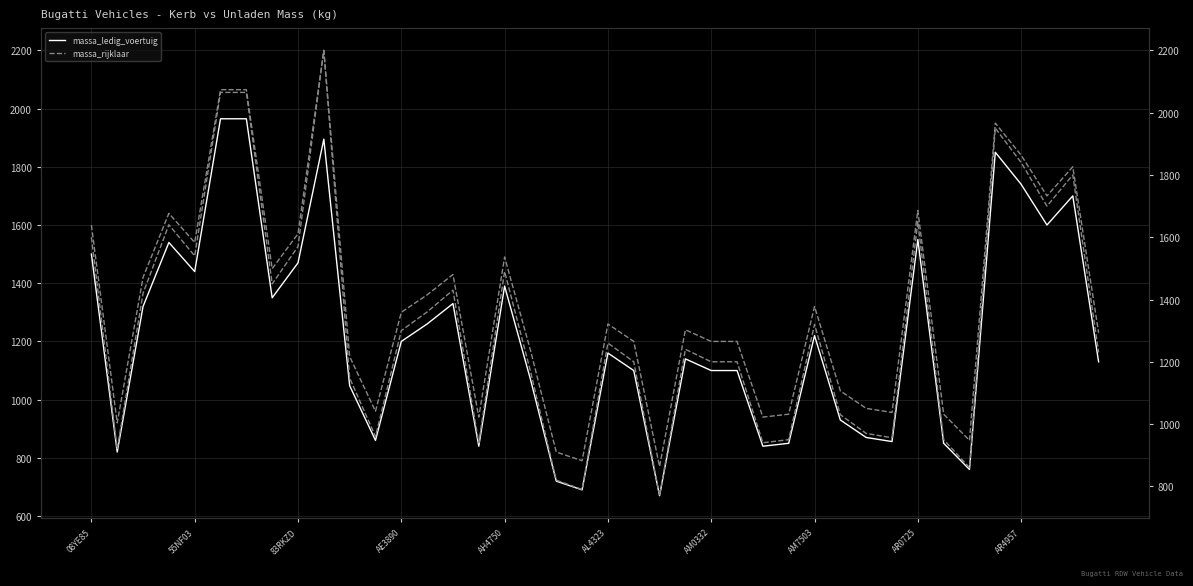

Which series has the widest spread of values?

massa_rijklaar